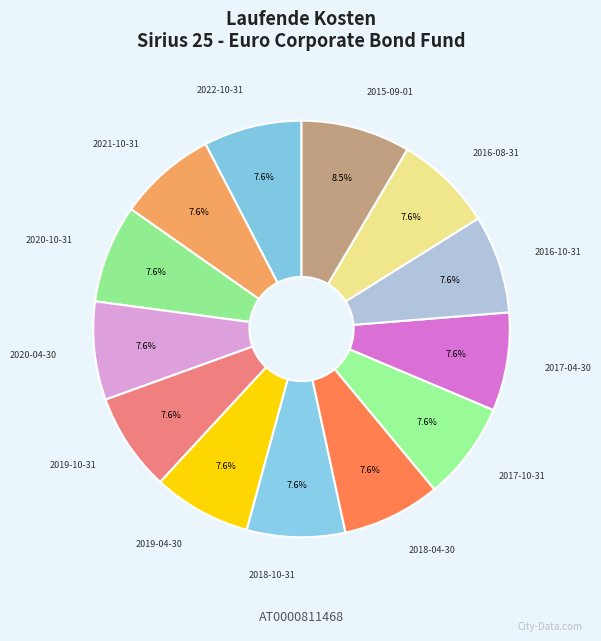

How many segments does this pie chart have?

13